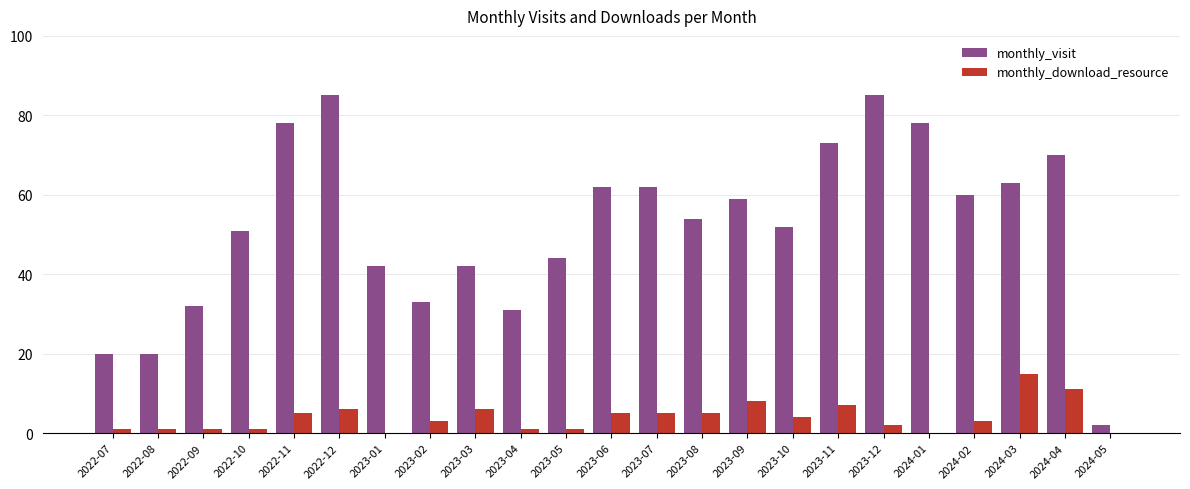

What is the approximate value of monthly_visit at 2023-08, to the nearest 5?

55